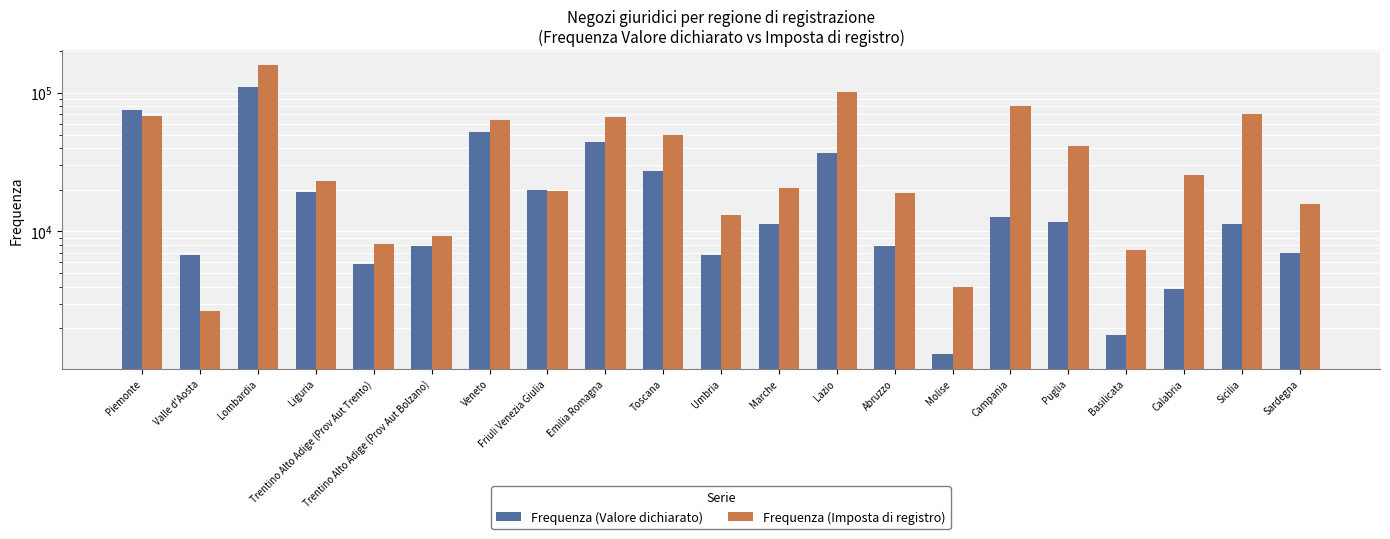

Which category has the lowest value in the Frequenza (Imposta di registro) series?

Valle d'Aosta